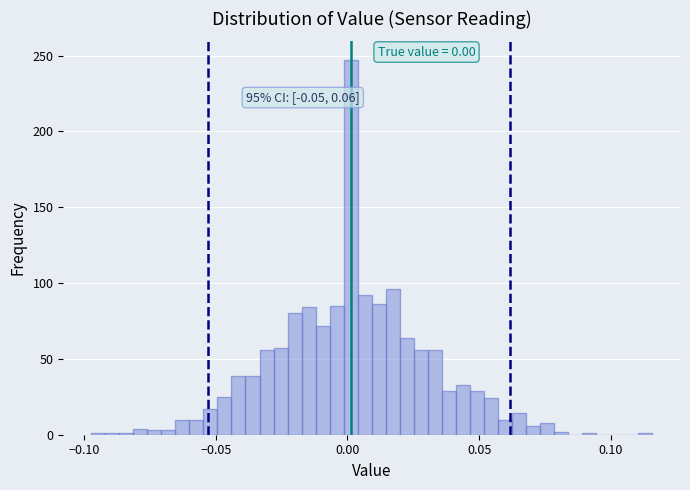

Around what value on the x-axis is the tallest bar? Give the approximate position of its centre, as read against the axis.

0.000